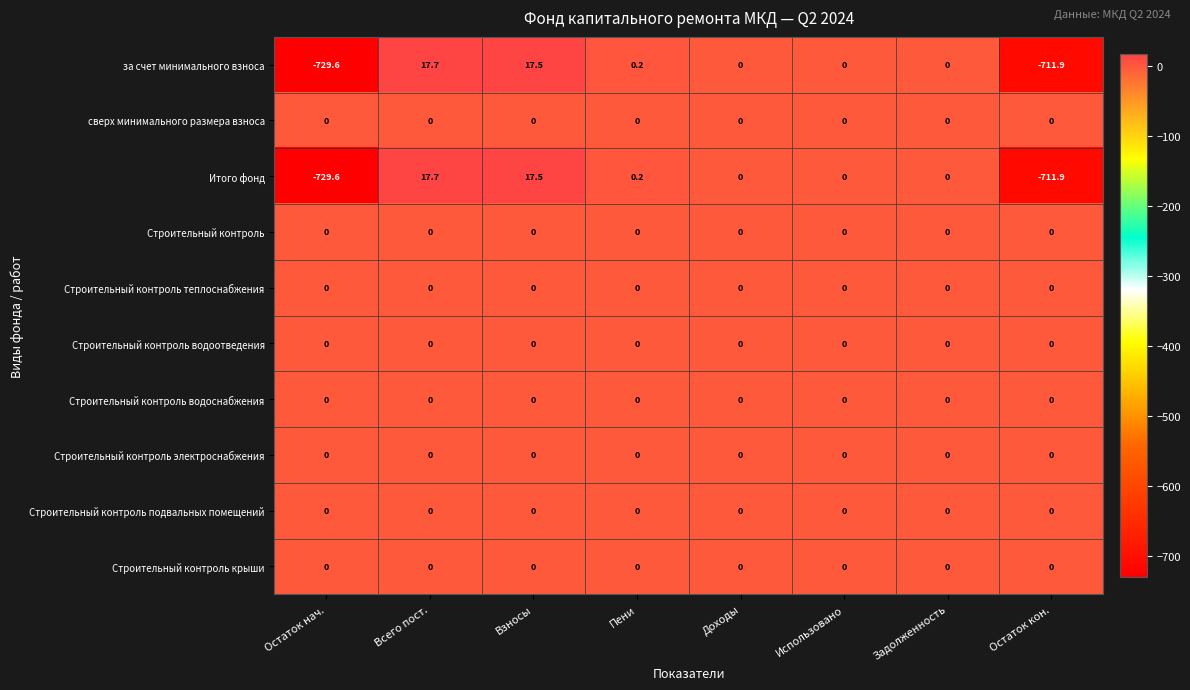

Which label corresponds to the smallest value in the chart?

Остаток нач.